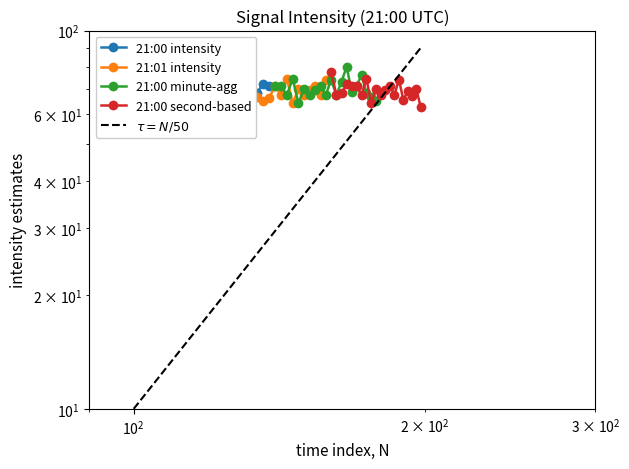

What is the difference between the second highest and minimum values in the 21:00 second-based series?

11.9